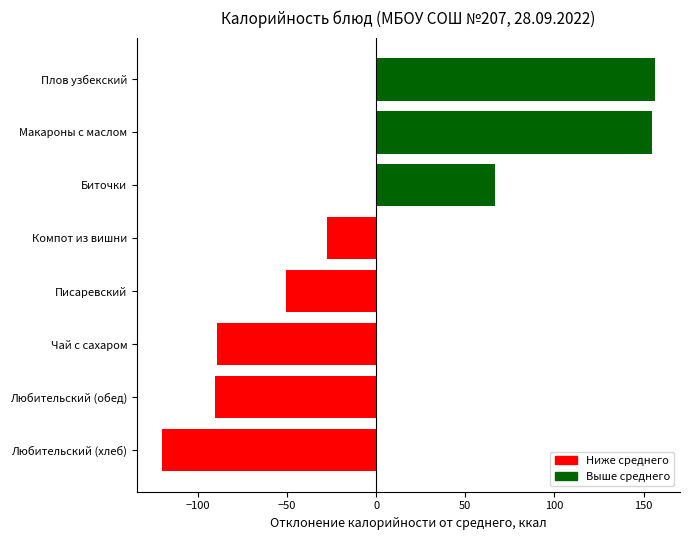

What is the approximate value at Любительский (хлеб)?

-120.4